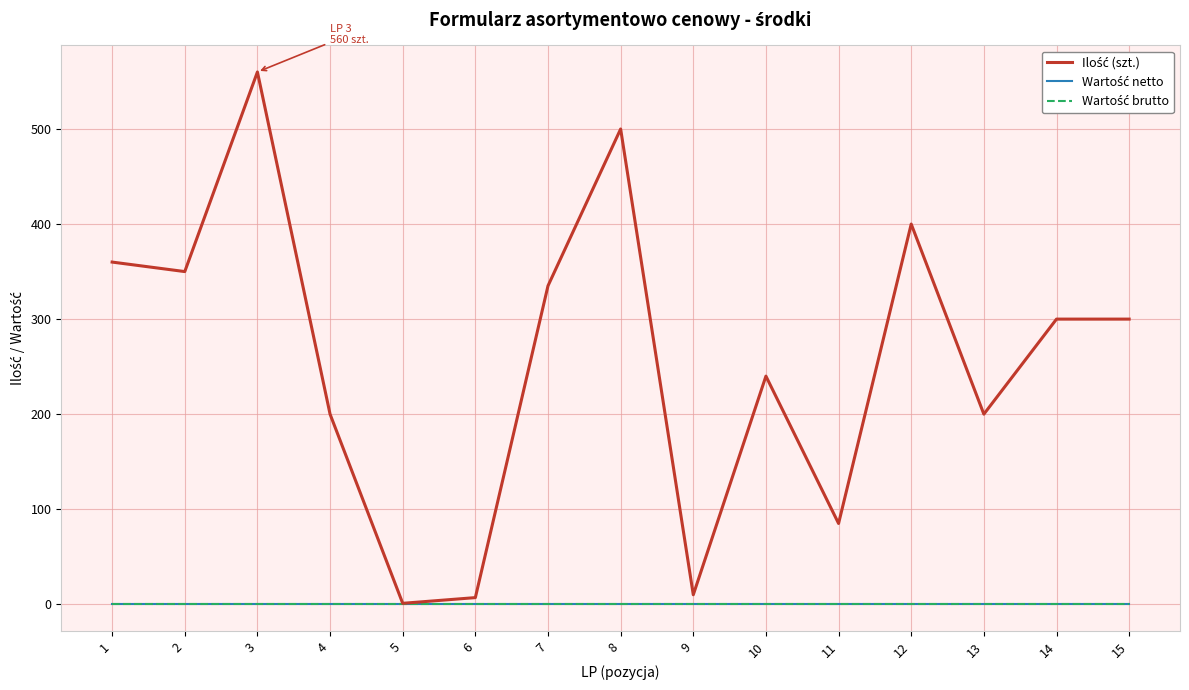

True or false: Wartość brutto has more than 1 interior local peaks.

False